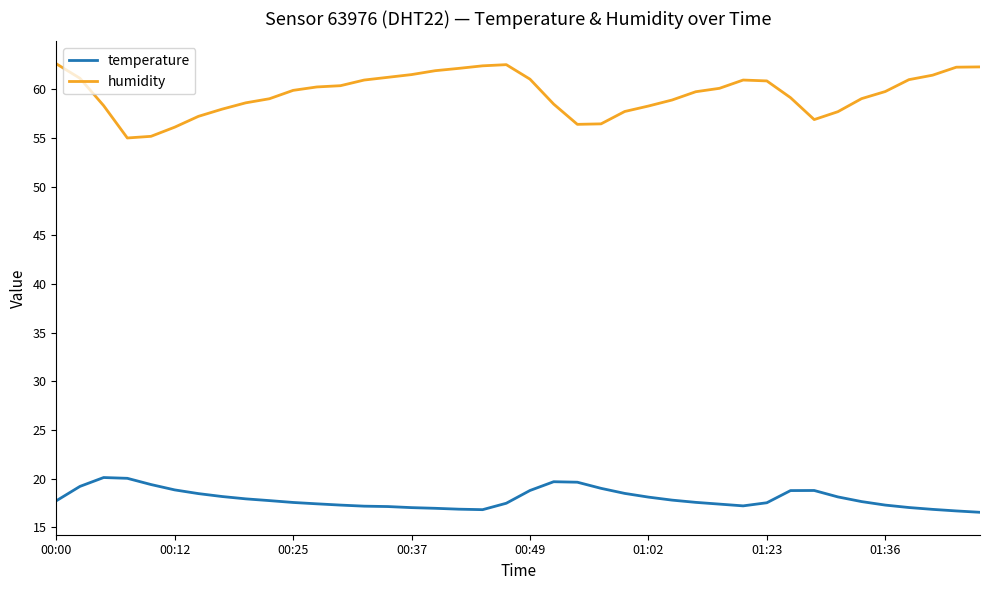

List the series in order of their overall mean, highest first.

humidity, temperature